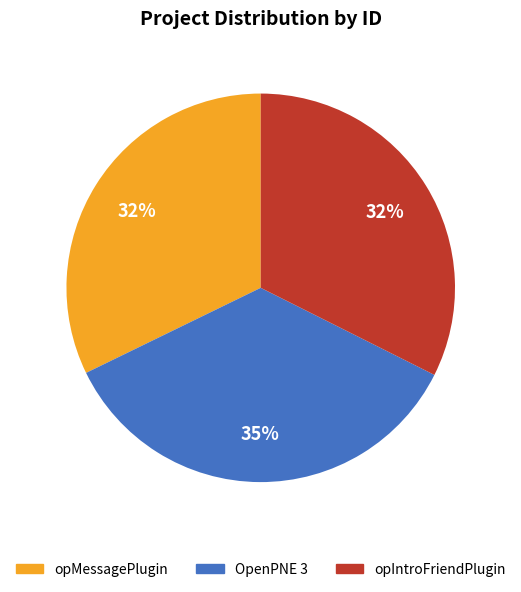

Approximately how many times larger is the value at opMessagePlugin compared to OpenPNE 3?

0.9